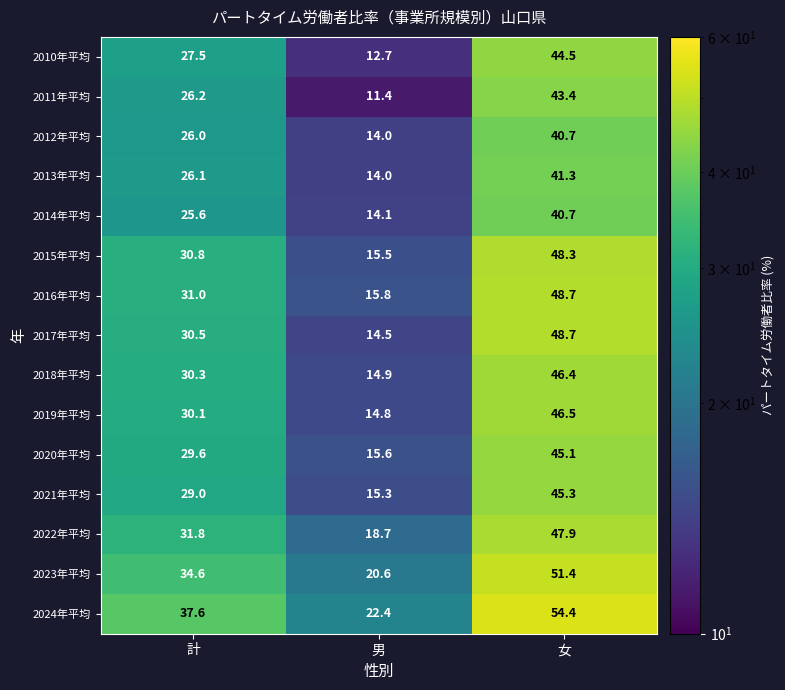

At how many categories does at least one series exceed 18?

3